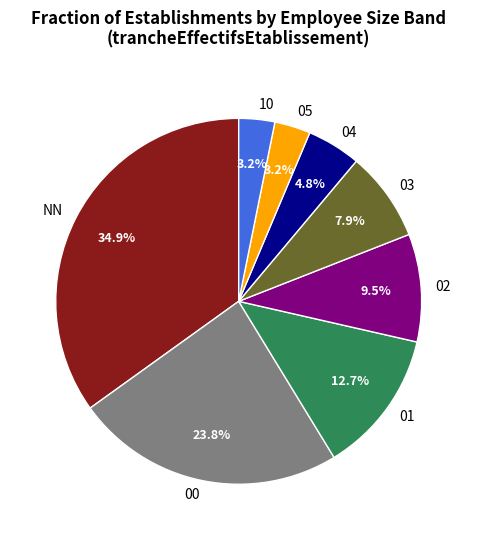

Is it true that NN is 23% of the pie?

False